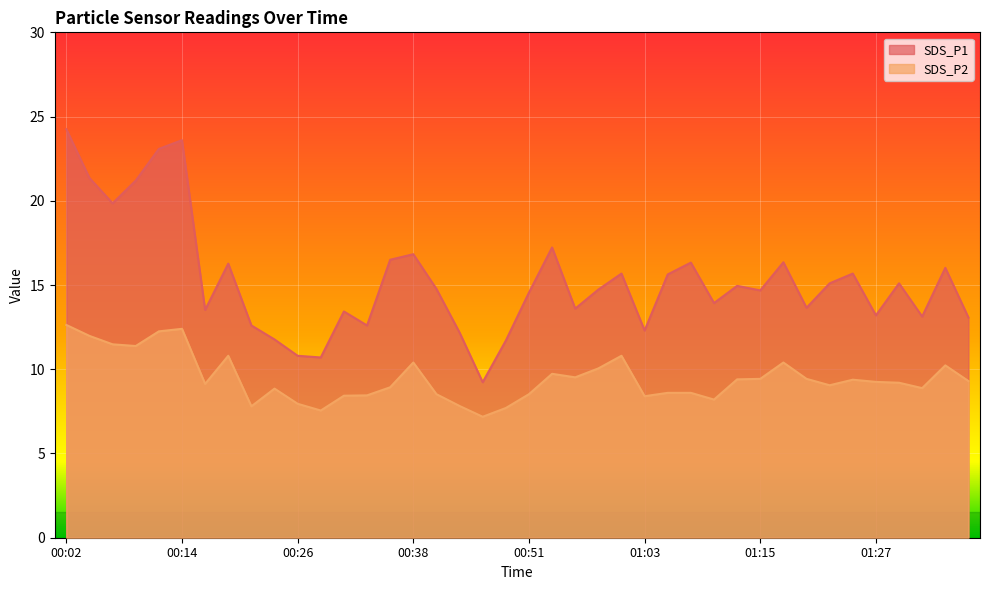

What are all the series names shown in the legend?

SDS_P1, SDS_P2